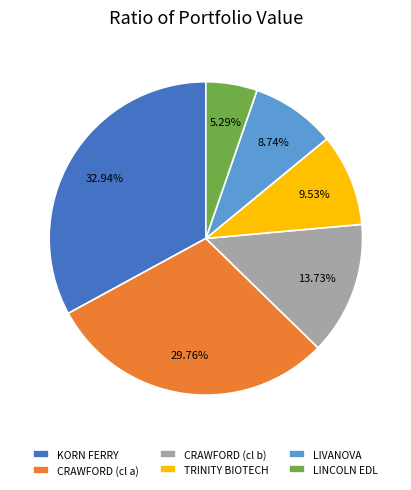

Approximately how many times larger is the value at LIVANOVA compared to LINCOLN EDL?

1.7